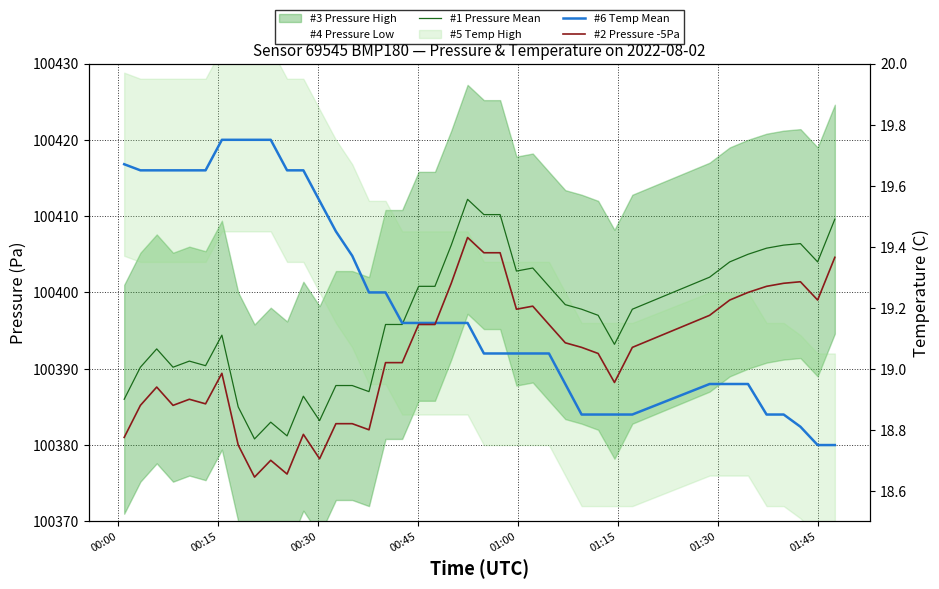

The #1 Pressure Mean series shows 22546.0 at 01:45. True or false?

False